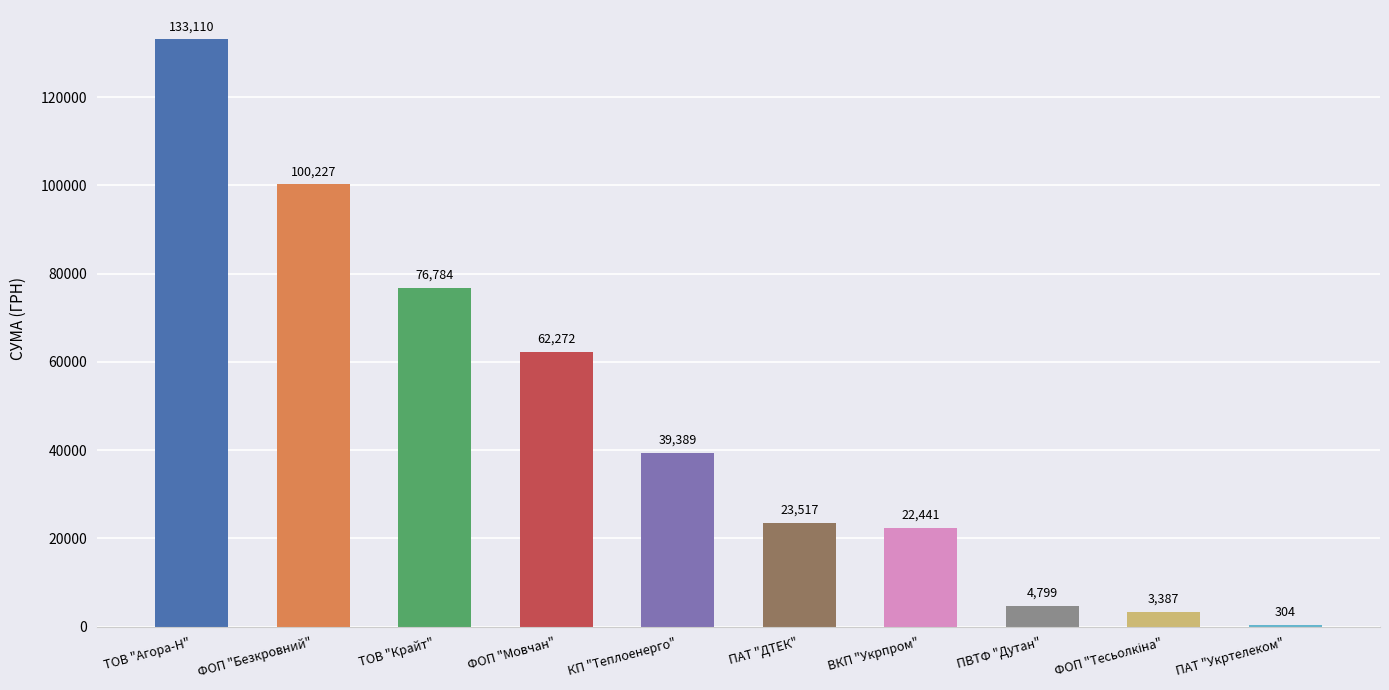

Where is the data nearest to the value 66706?

ФОП "Мовчан"